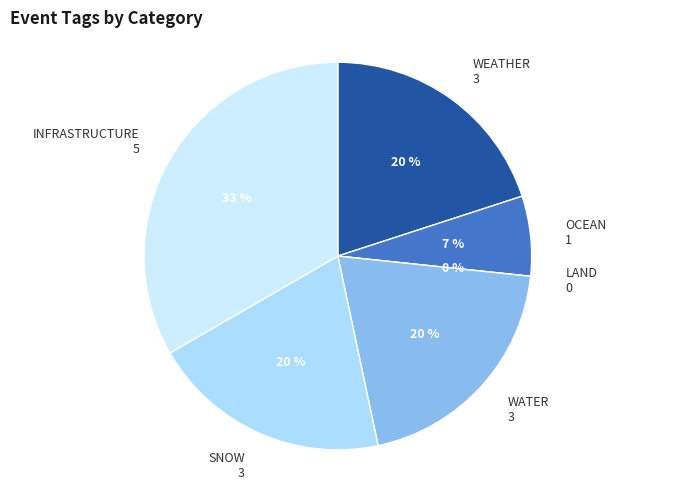

Does World coral reefs account for over 50% of the chart?

No